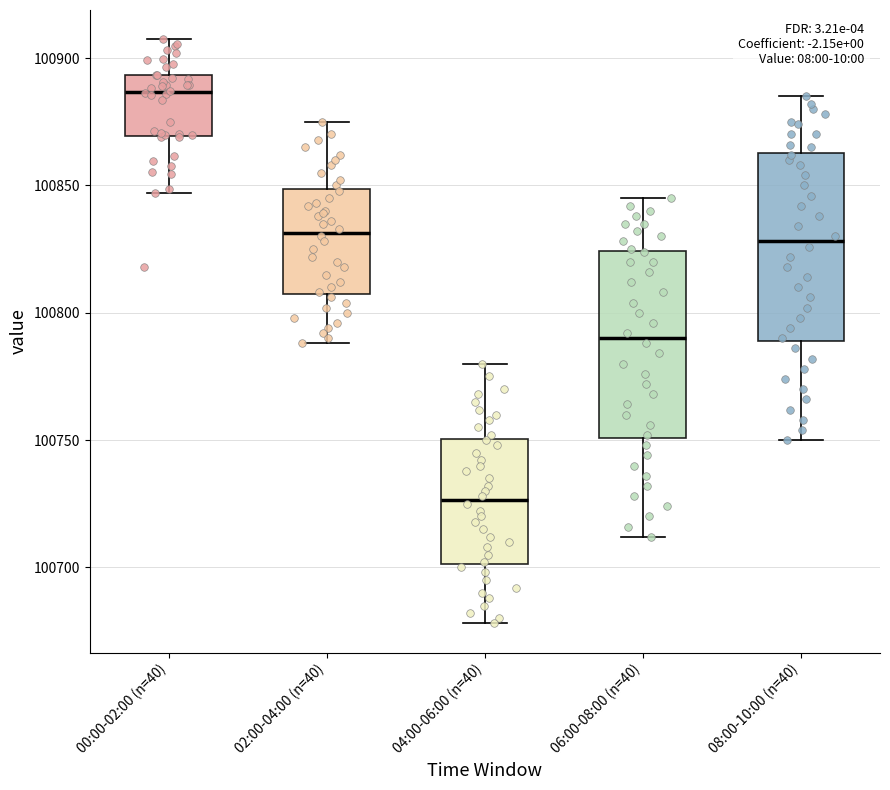

Reading left to right, transcribe this box plot: for each box, give where its median line is, the range the box spans, and where its two whiskers end, as read against the y-axis. The values are not printed on the chart, so give them approximately, as read against the axis.

00:00-02:00 (n=40): median 100885, box 100870 to 100895, whiskers 100845 to 100905
02:00-04:00 (n=40): median 100830, box 100810 to 100850, whiskers 100790 to 100875
04:00-06:00 (n=40): median 100725, box 100700 to 100750, whiskers 100680 to 100780
06:00-08:00 (n=40): median 100790, box 100750 to 100825, whiskers 100710 to 100845
08:00-10:00 (n=40): median 100830, box 100790 to 100865, whiskers 100750 to 100885